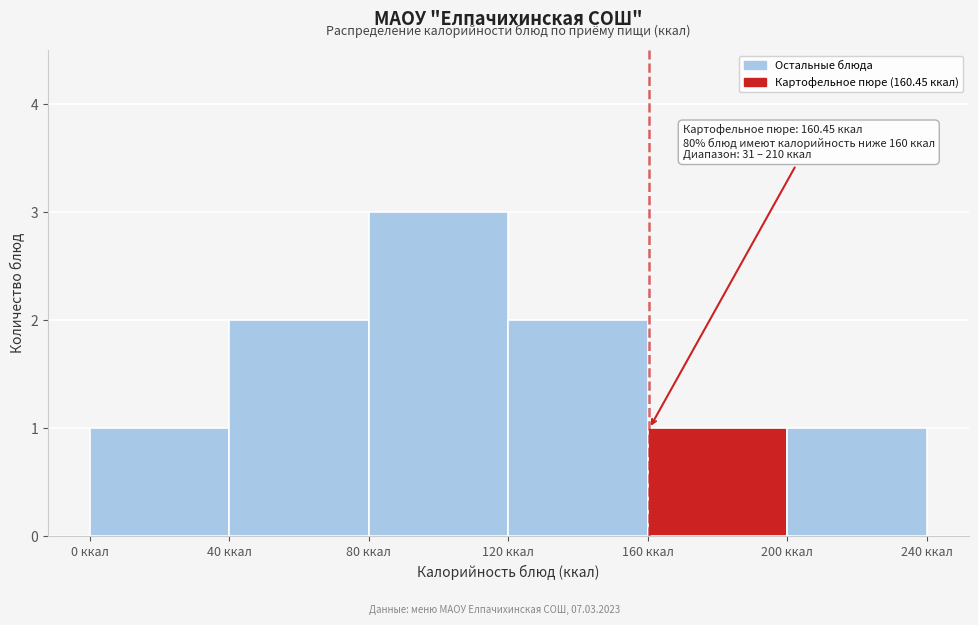

Which range on the x-axis has the tallest bar?

80 to 120